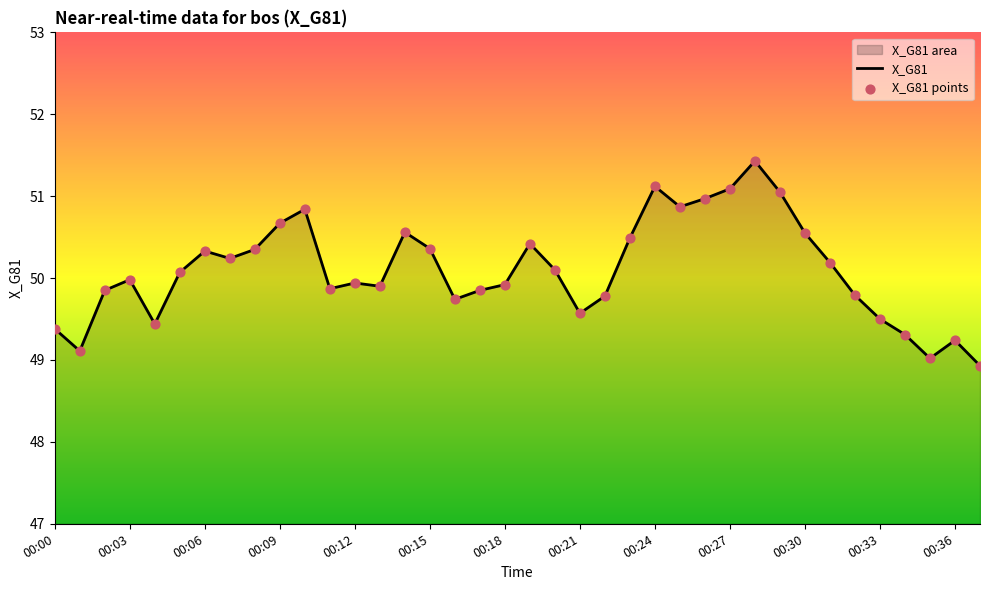

What is the change in value from 00:02 to 00:03?

+0.1